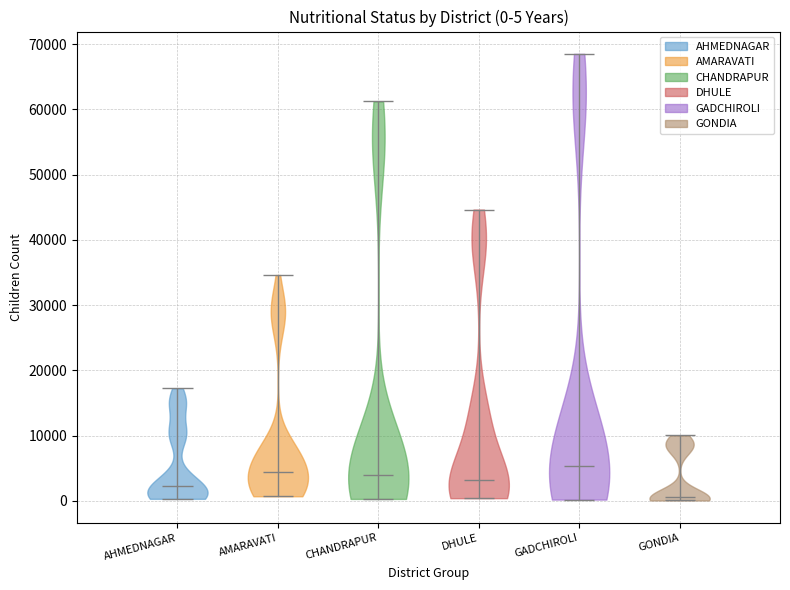

Which violin has the lowest median line?

GONDIA